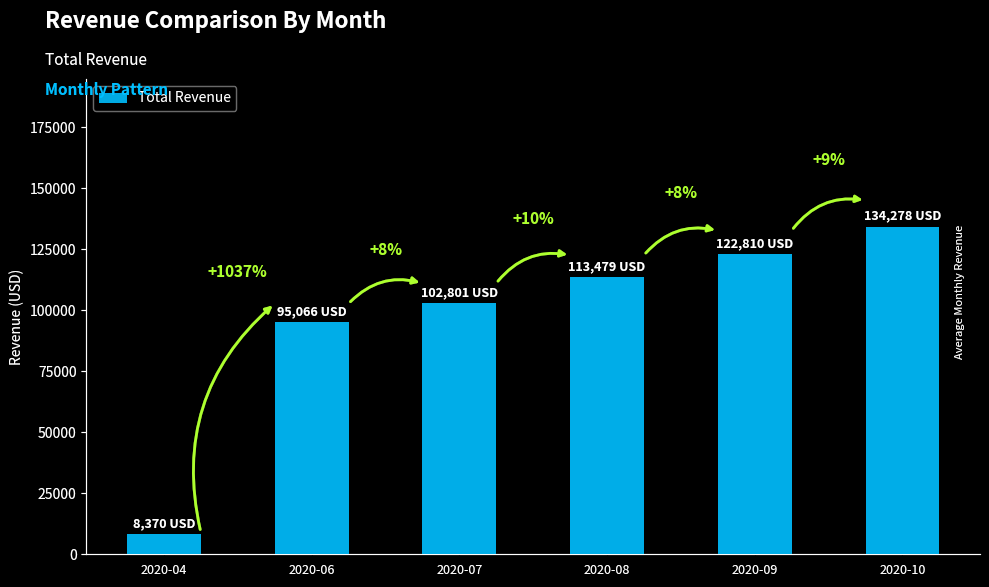

Rank the categories by value from lowest to highest.

2020-04, 2020-06, 2020-07, 2020-08, 2020-09, 2020-10